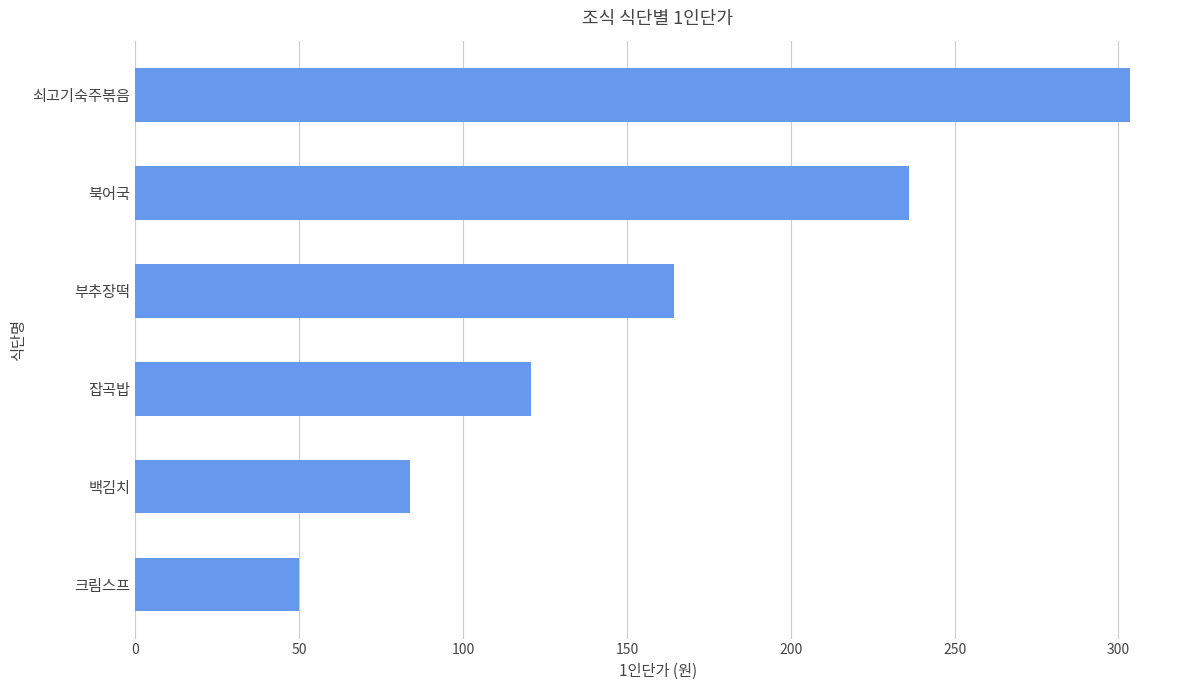

What is the smallest value displayed?

49.8